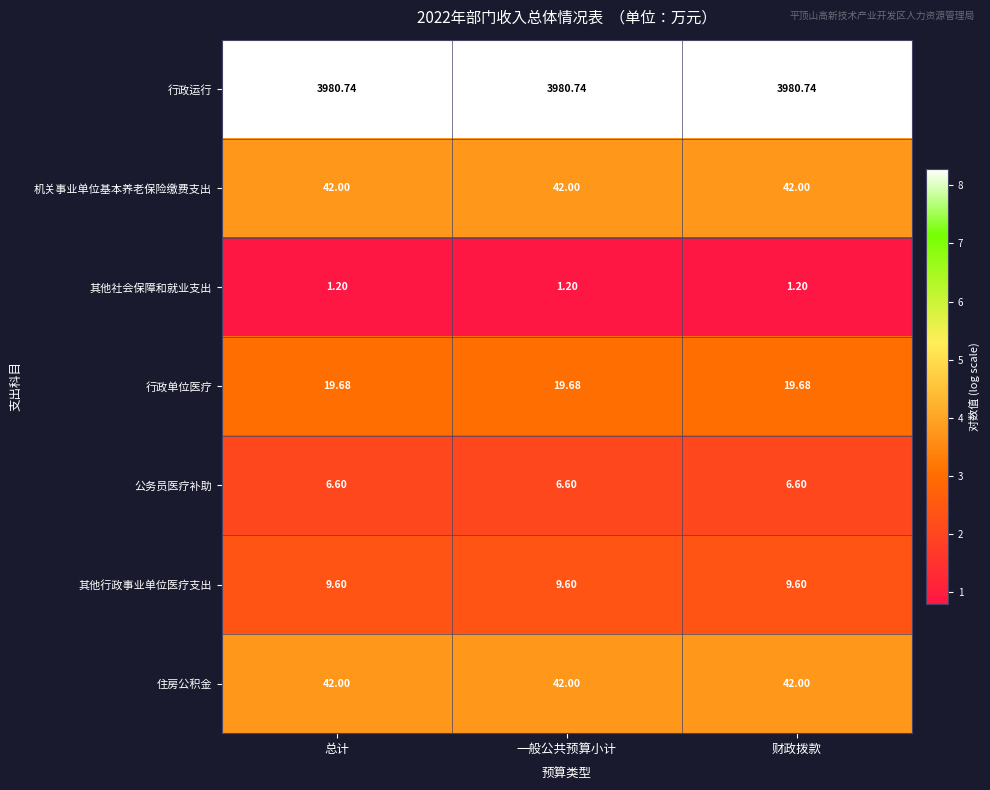

What is the total value across all series at 财政拨款?

4101.8